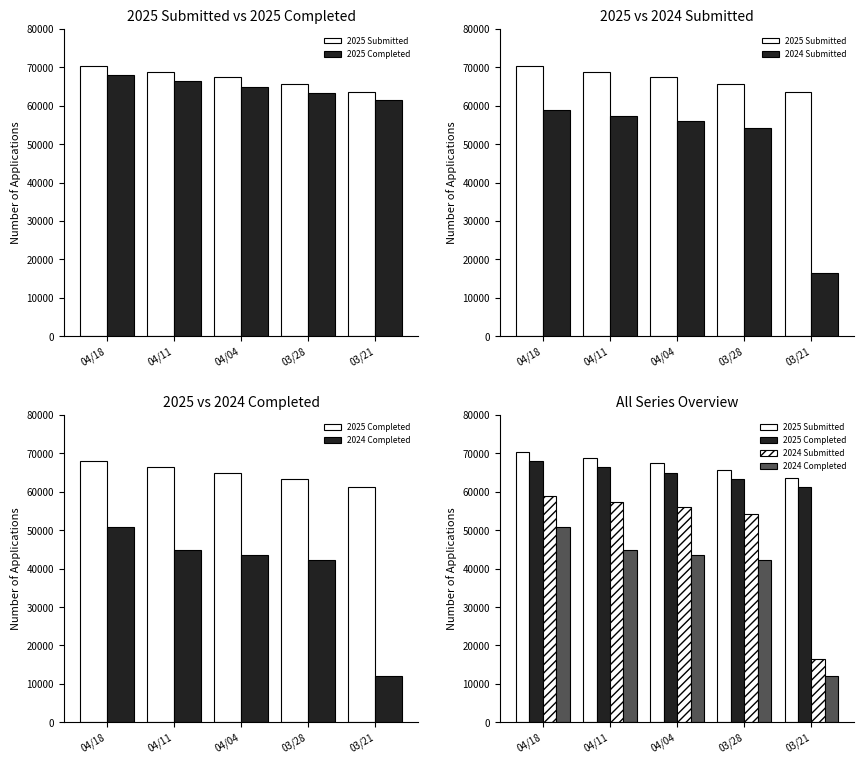

Which has a higher value, 03/21 or 04/11?

04/11